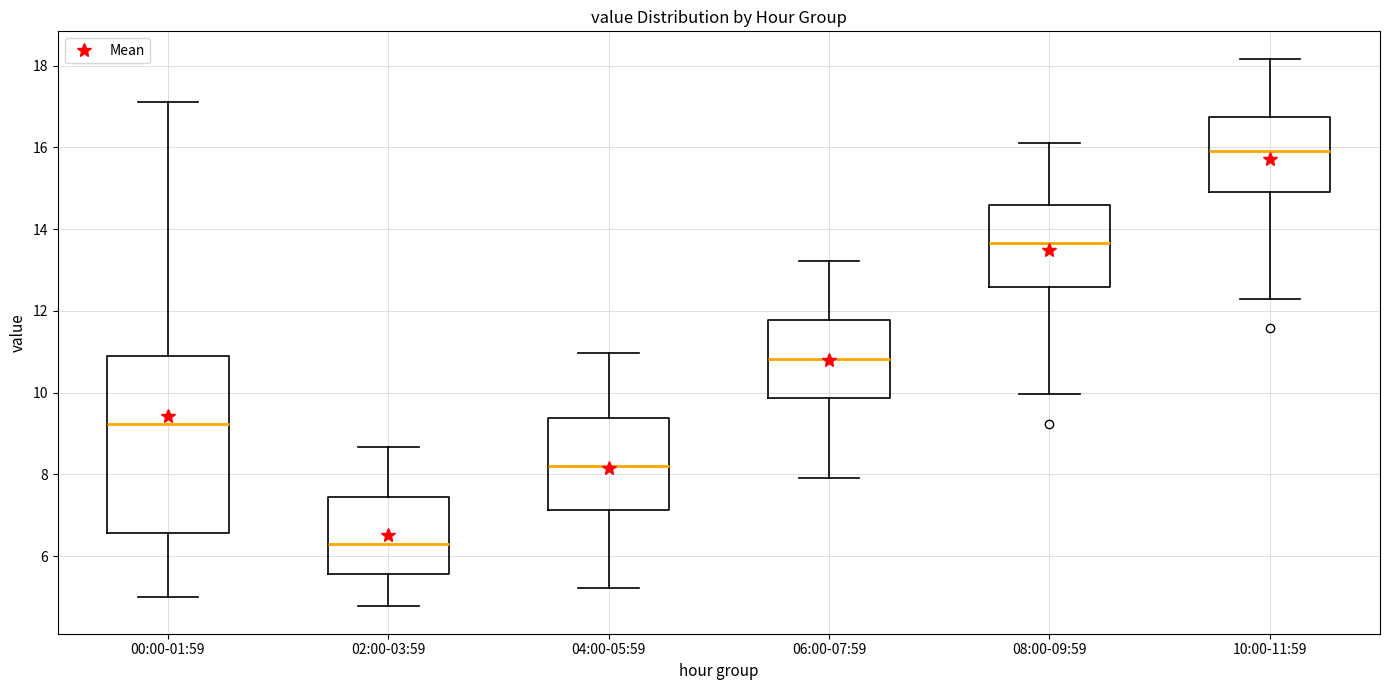

Which box's median line is the lowest?

02:00-03:59